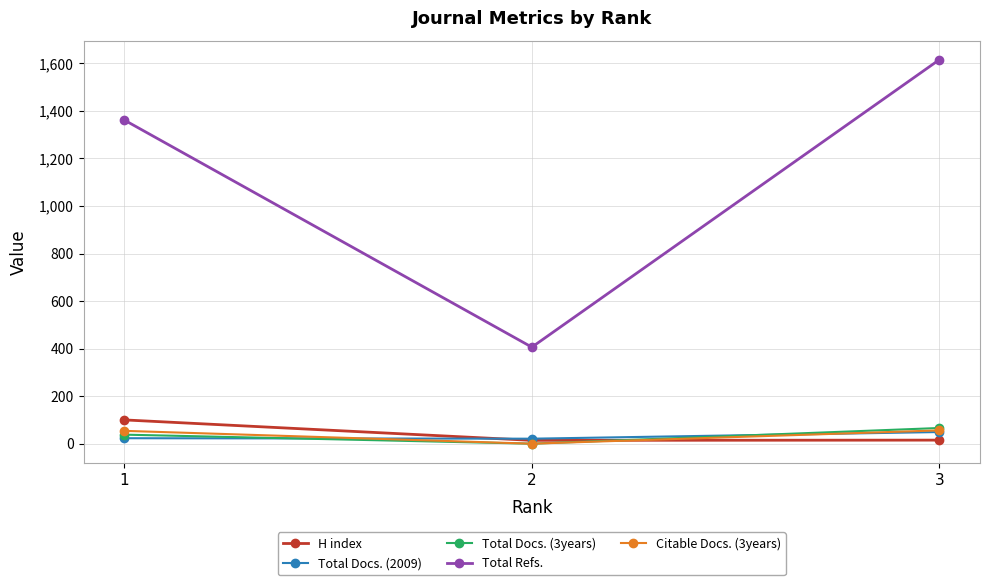

At how many categories does at least one series exceed 280?

3